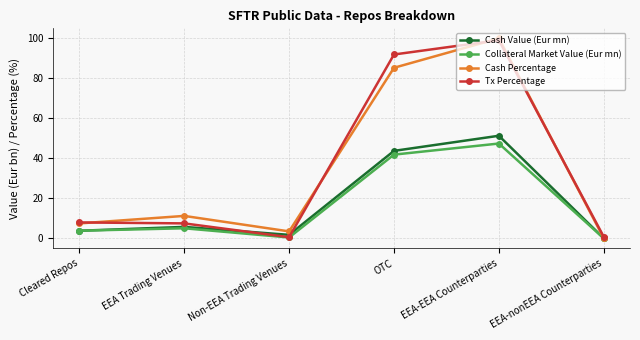

Rank the categories by Cash Percentage value from highest to lowest.

EEA-EEA Counterparties, OTC, EEA Trading Venues, Cleared Repos, Non-EEA Trading Venues, EEA-nonEEA Counterparties